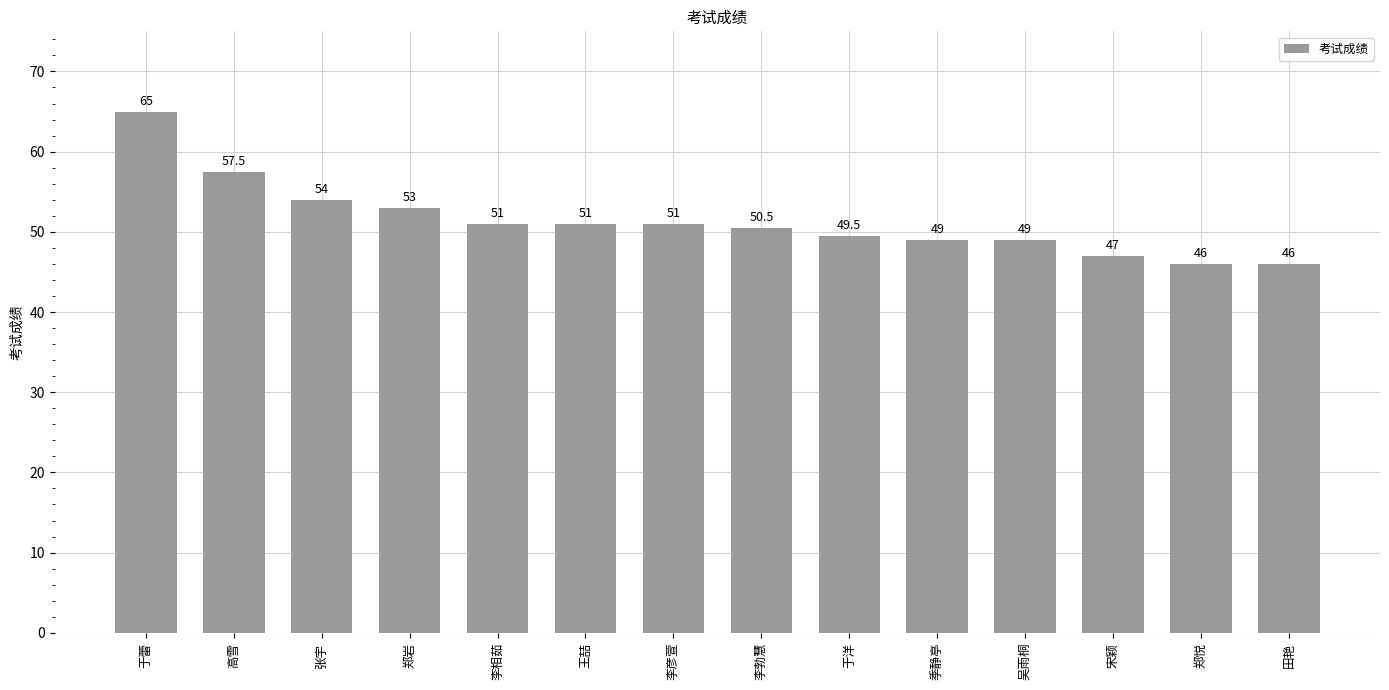

What is the value of the 5th bar from the left?

51.0